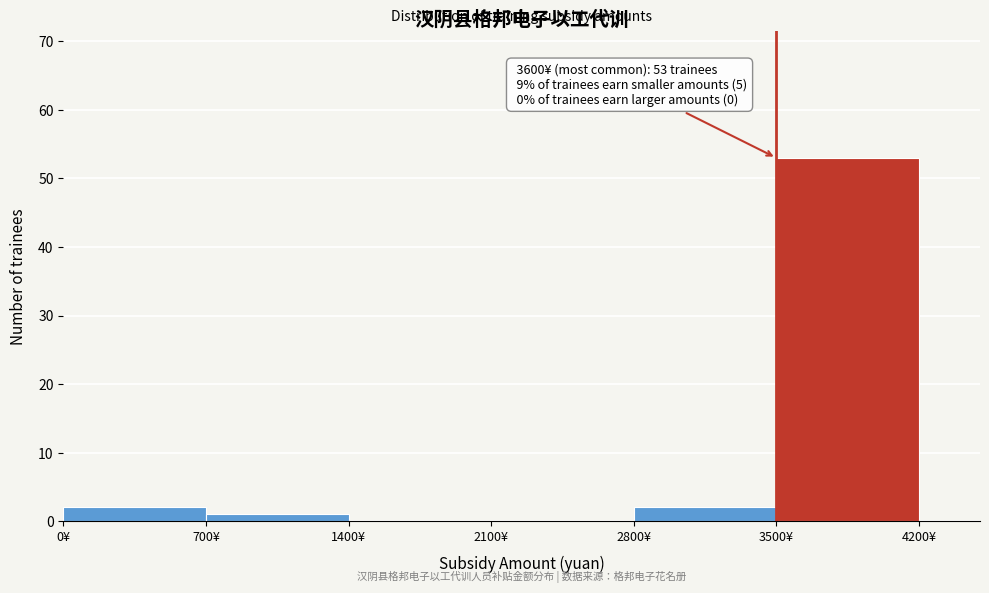

Which range on the x-axis has the tallest bar?

3500 to 4200